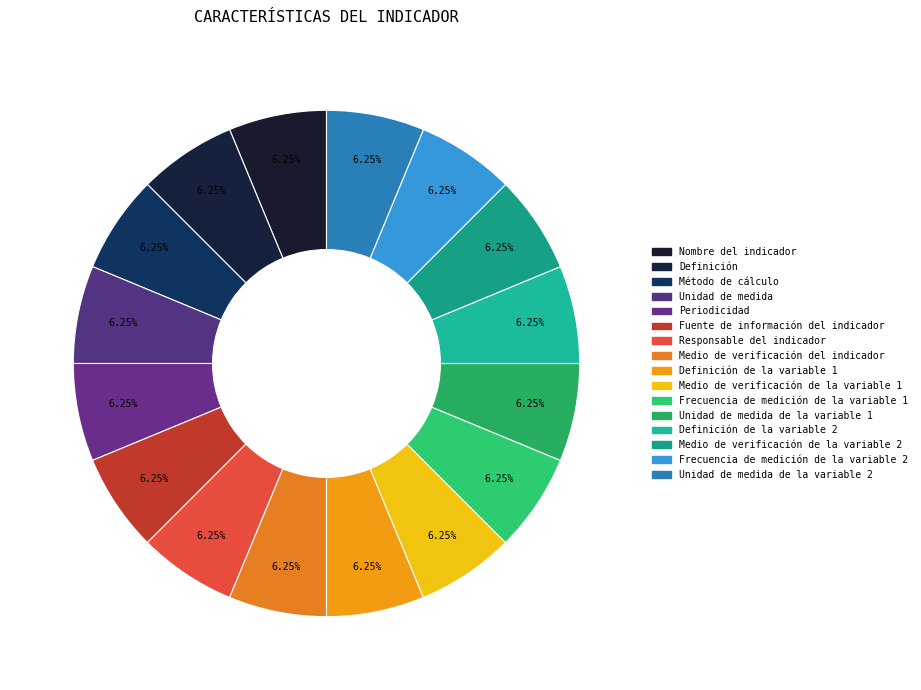

How many slices are in this pie chart?

16